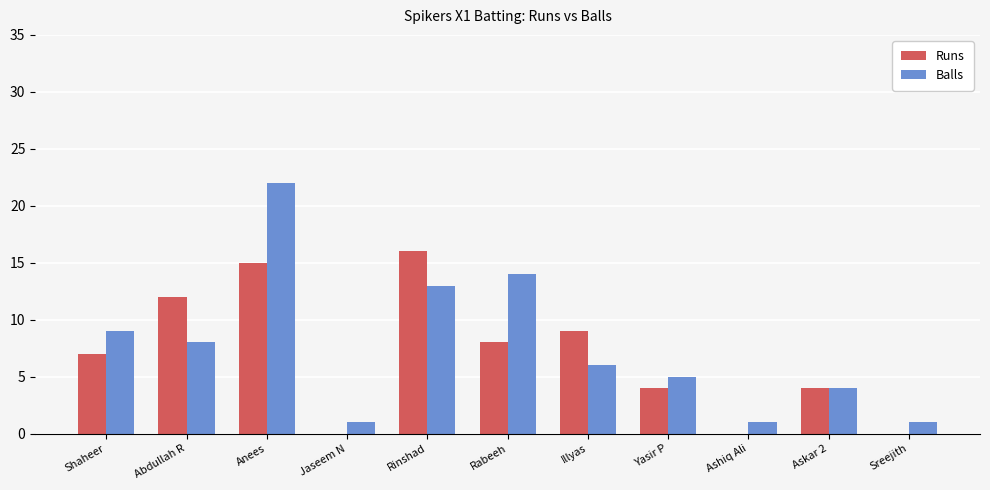

What is the approximate value of Balls at Anees?

22